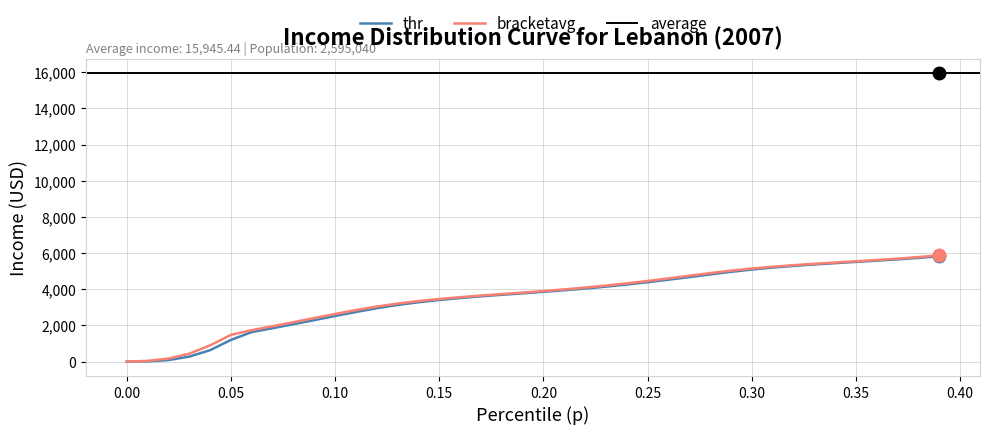

What is the maximum value for thr?

5826.1